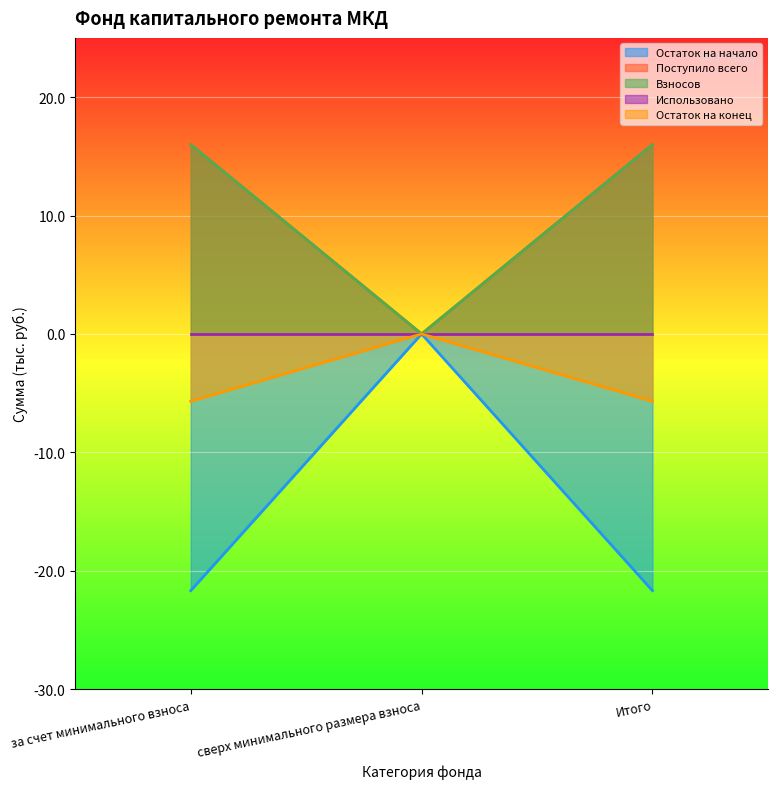

What is the spread (max minus min) of values at Итого?

37.7